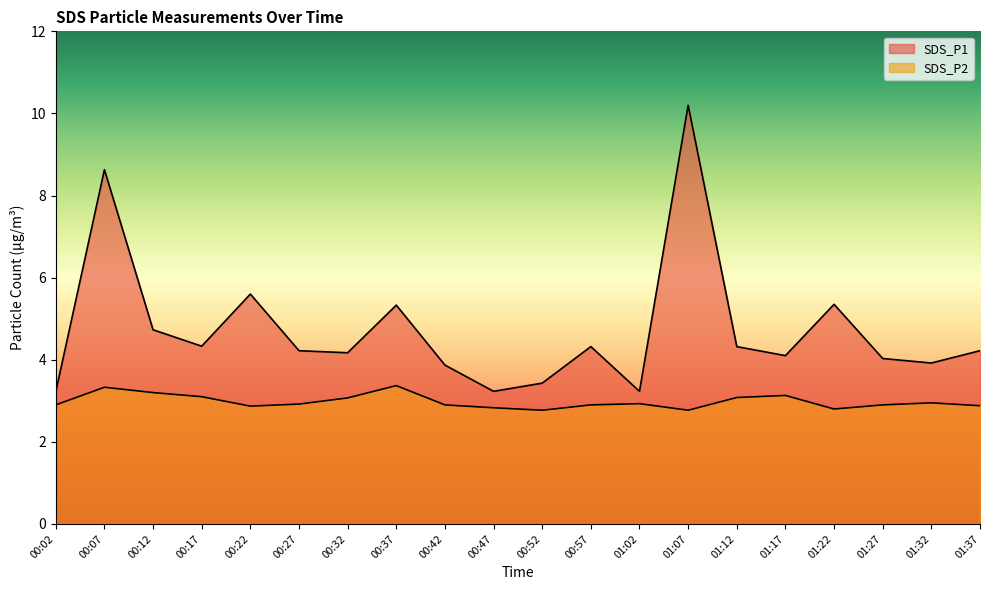

Does the chart display data point markers on the line(s)?

No